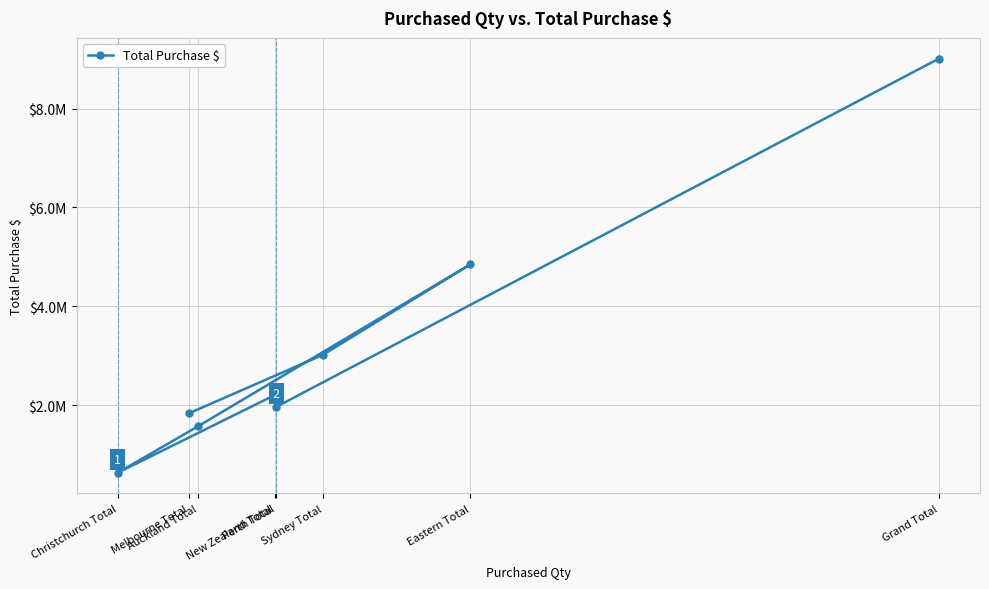

List the labels in order of value, largest first.

Grand Total, Eastern Total, Sydney Total, New Zealand Total, Perth Total, Melbourne Total, Auckland Total, Christchurch Total